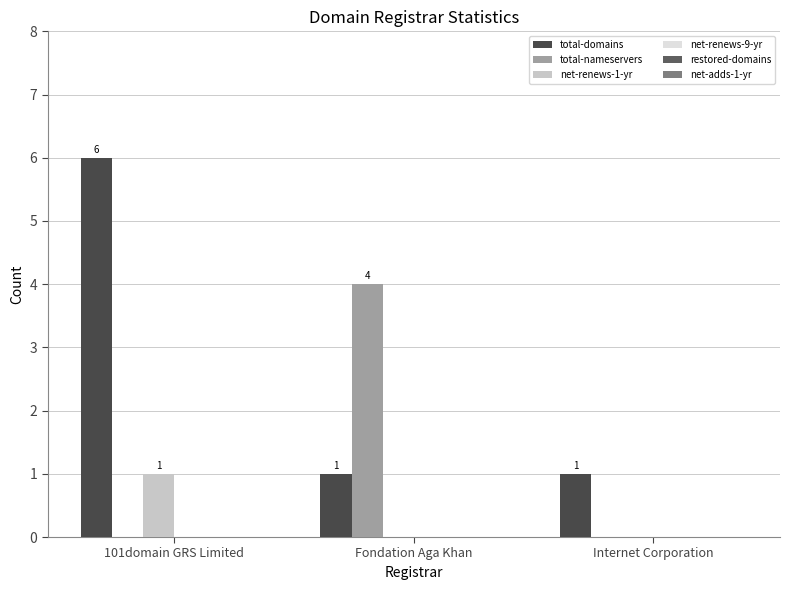

Between 101domain GRS Limited and Internet Corporation, which series saw the biggest shift?

total-domains